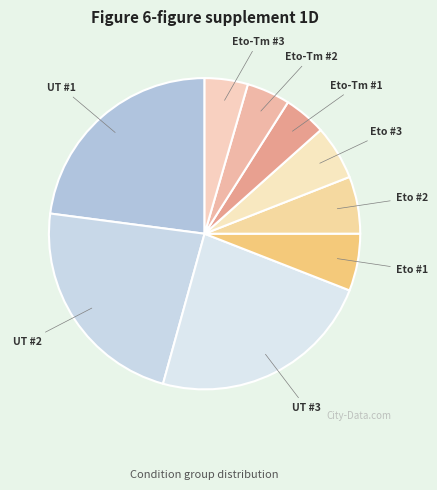

Does any single category account for the majority?

No